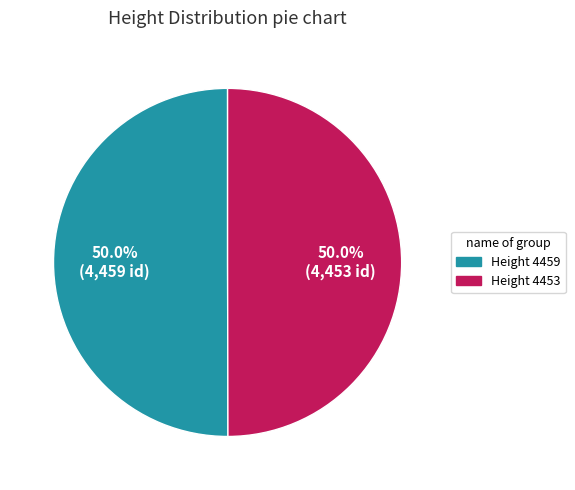

What is the ratio of the value at Height 4453 to the value at Height 4459?

1.0